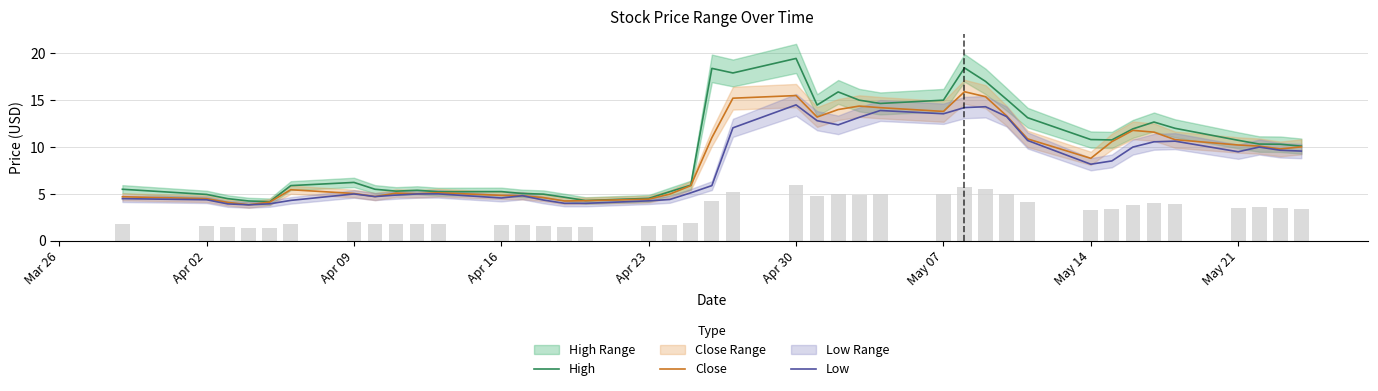

Is it true that Low equals 14.5 at Apr 30?

True